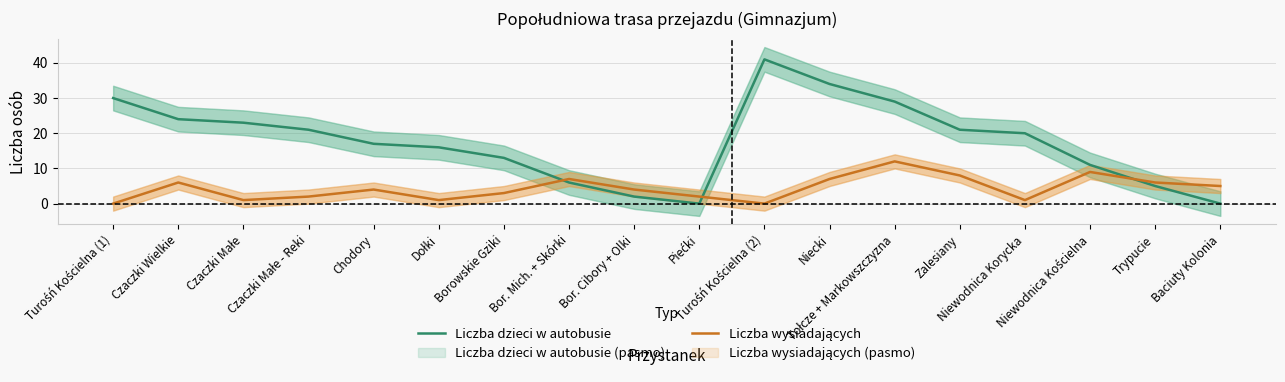

What is the sum of all Liczba dzieci w autobusie values?

313